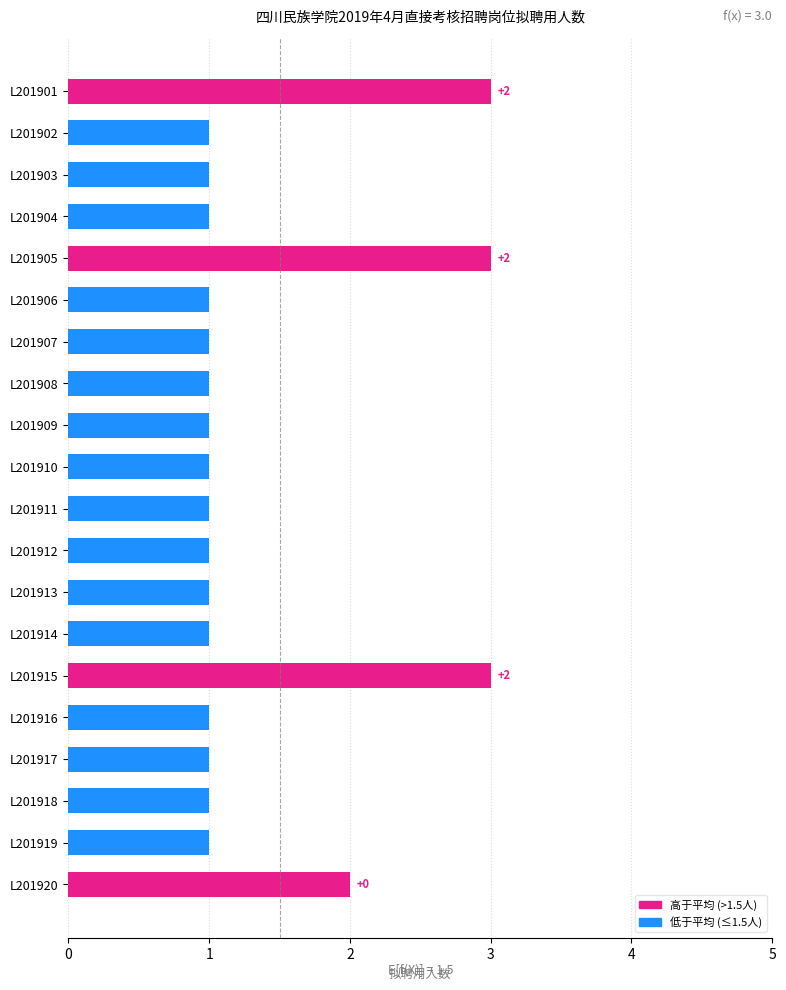

Count the values in the range 1 to 2.

17